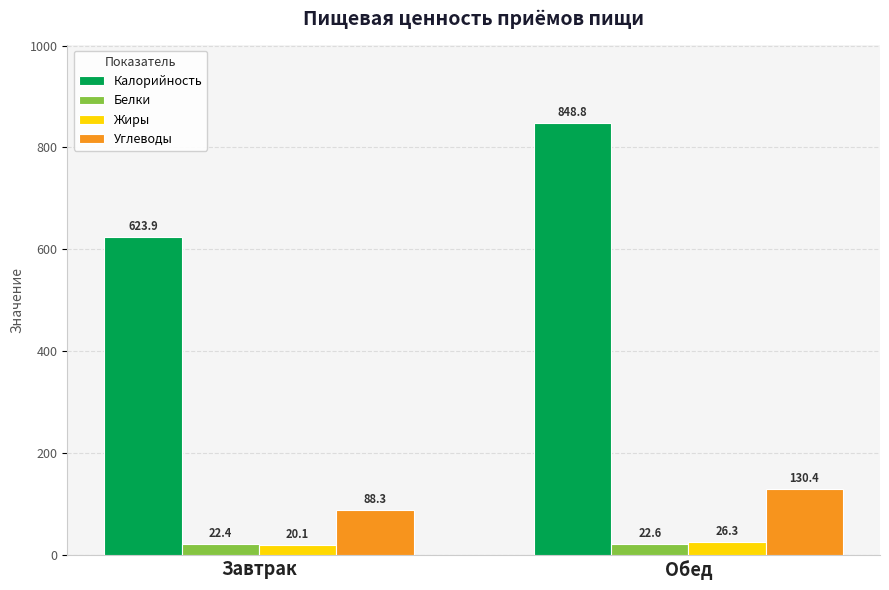

Is it true that Калорийность equals 315.3 at Завтрак?

False